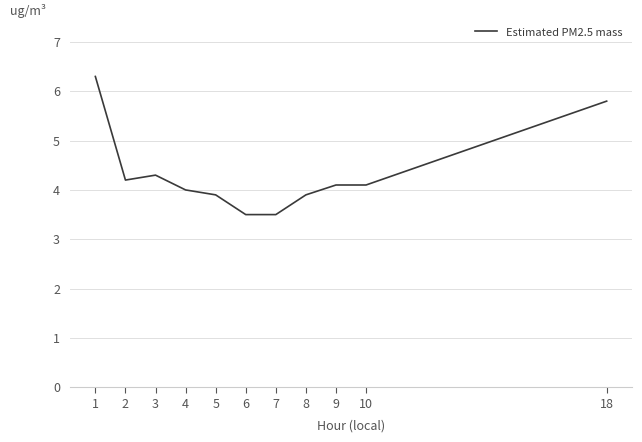

What is the ratio of the value at 1 to the value at 18?

1.1